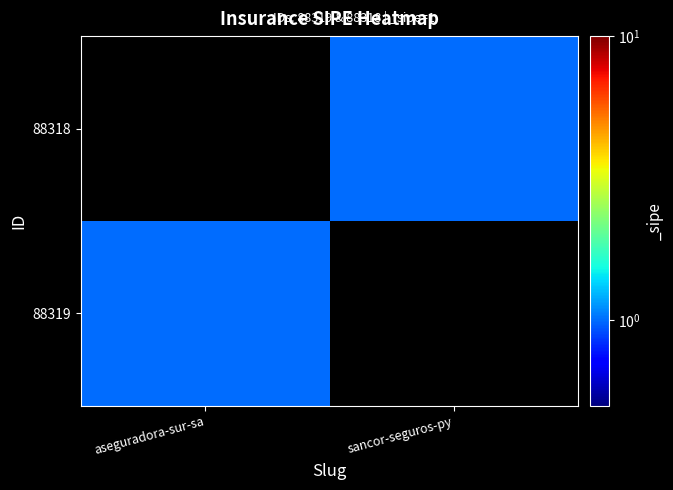

Reading right to left, transcribe all the data shown in this chart.

88319: sancor-seguros-py=0	aseguradora-sur-sa=1
88318: sancor-seguros-py=1	aseguradora-sur-sa=0